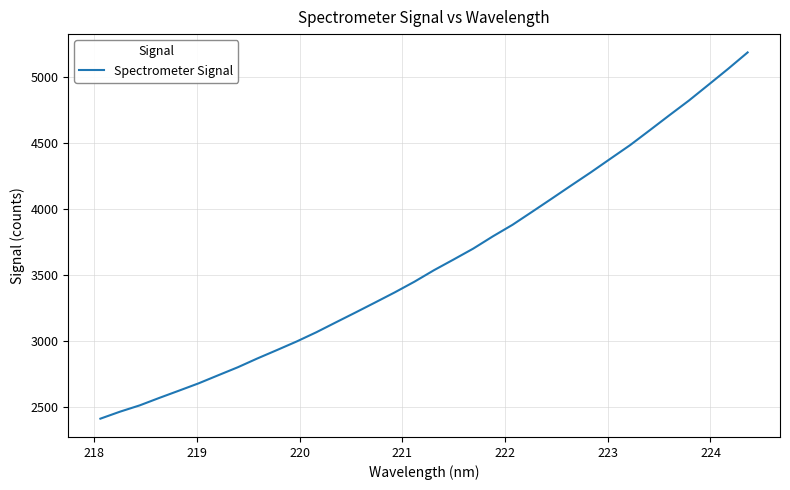

What is the difference between the maximum and minimum values?

2774.6